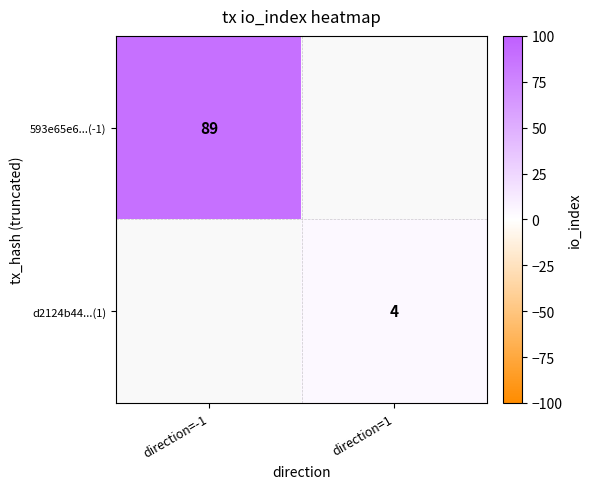

The d2124b44...(1) series shows 5 at direction=1. True or false?

False